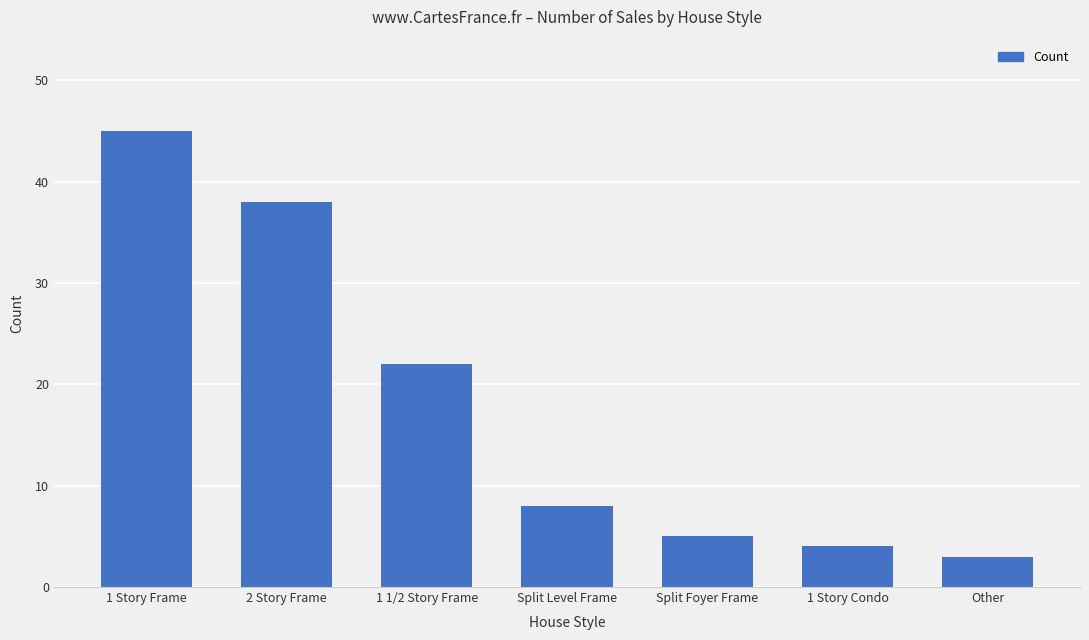

The chart shows a value of 14 at Split Level Frame. True or false?

False